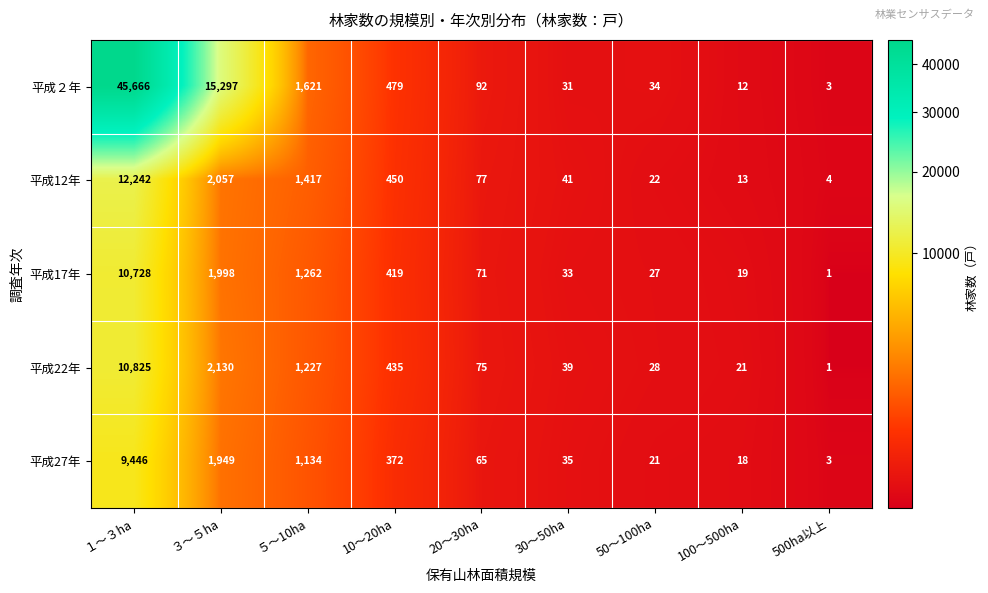

Which series changed the most between １～３ha and 100～500ha?

平成２年